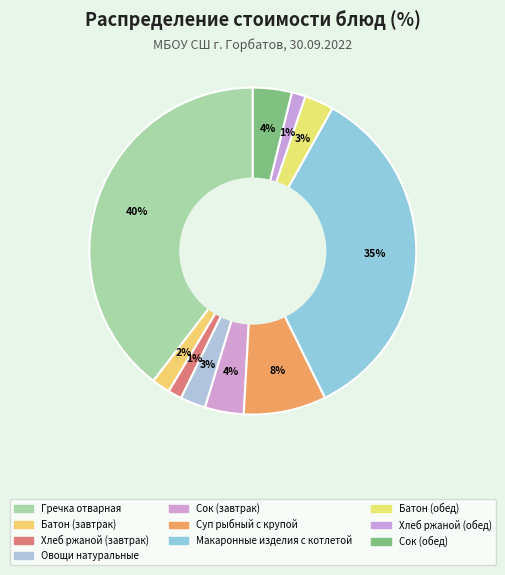

How many slices are in this pie chart?

10